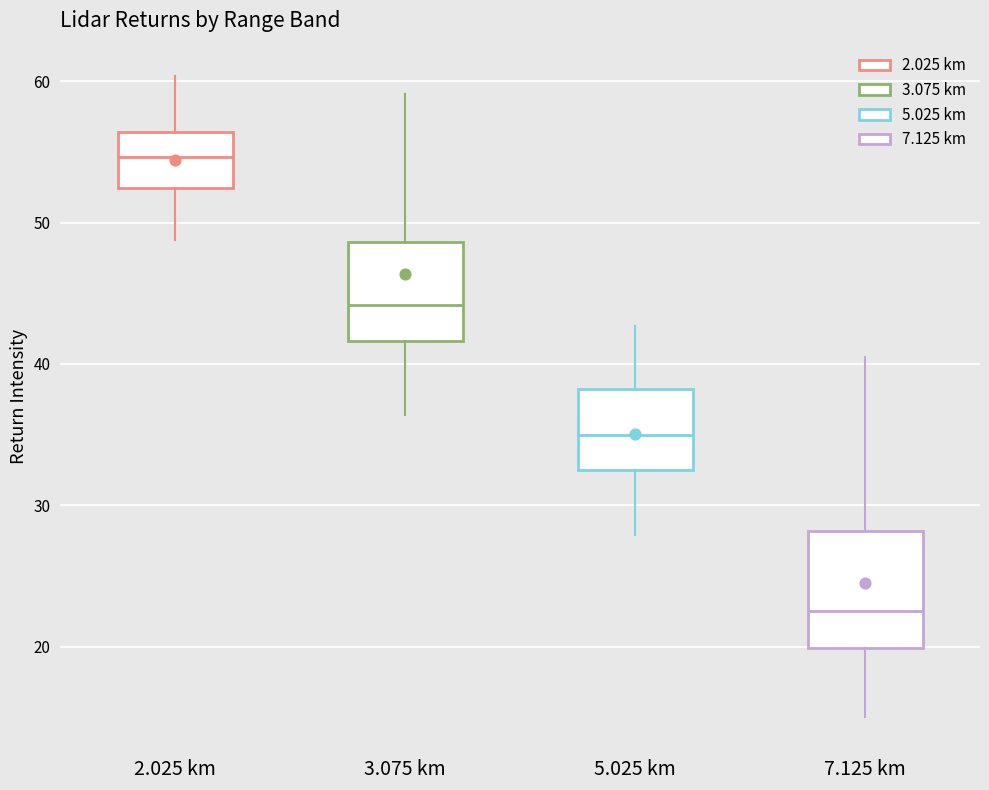

Comparing the boxes themselves (not the whiskers), which one is the tallest?

7.125 km